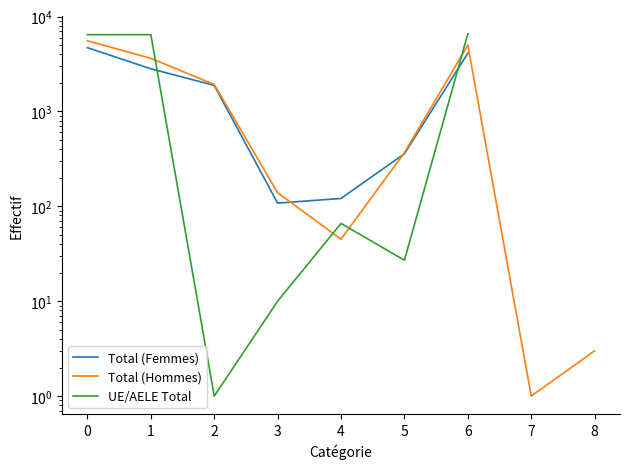

List the series in order of their overall mean, lowest first.

Total (Femmes), Total (Hommes), UE/AELE Total